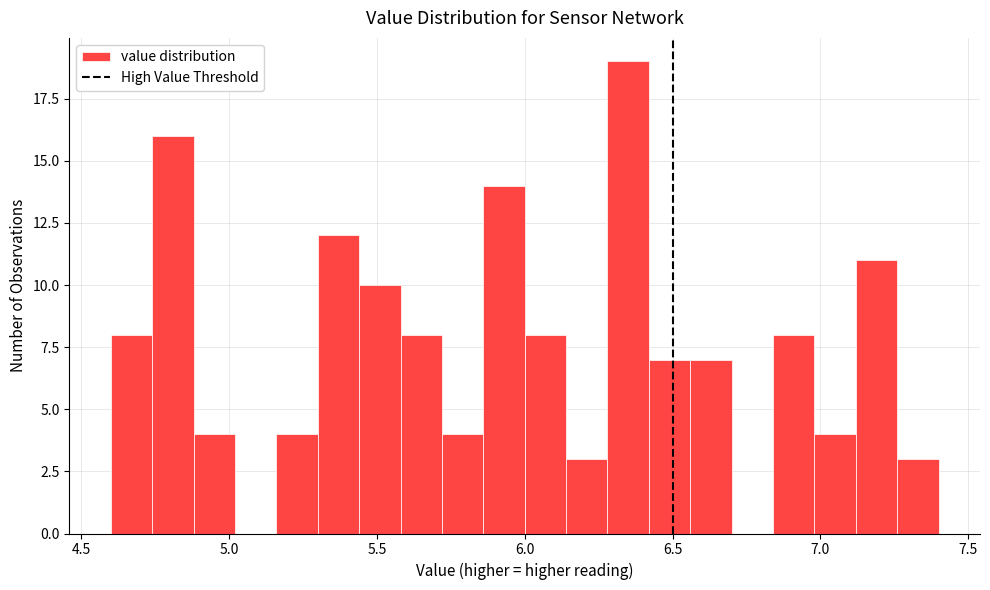

Read against the x-axis, roughly where is the centre of the tallest bar?

6.35